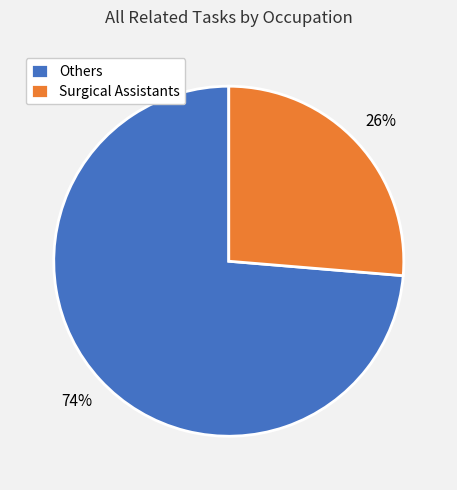

True or false: Others accounts for 83% of the total.

False